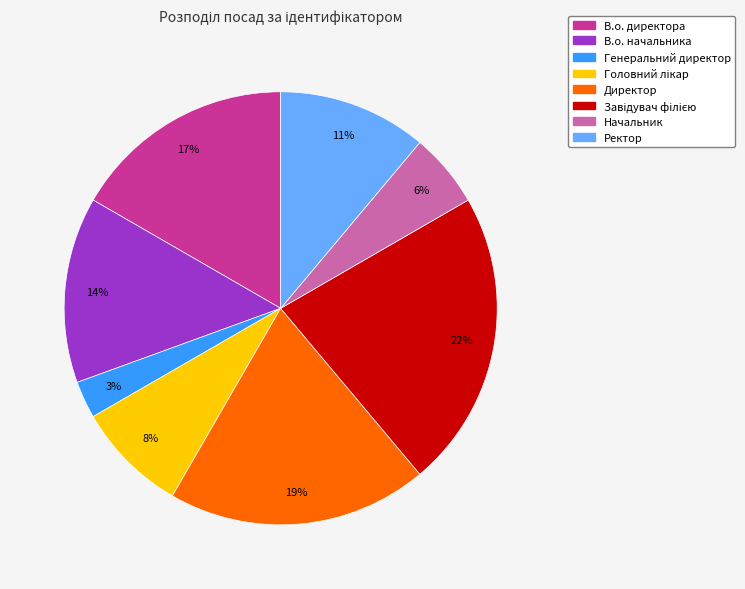

Combined, do Генеральний директор and Ректор account for over 50%?

No